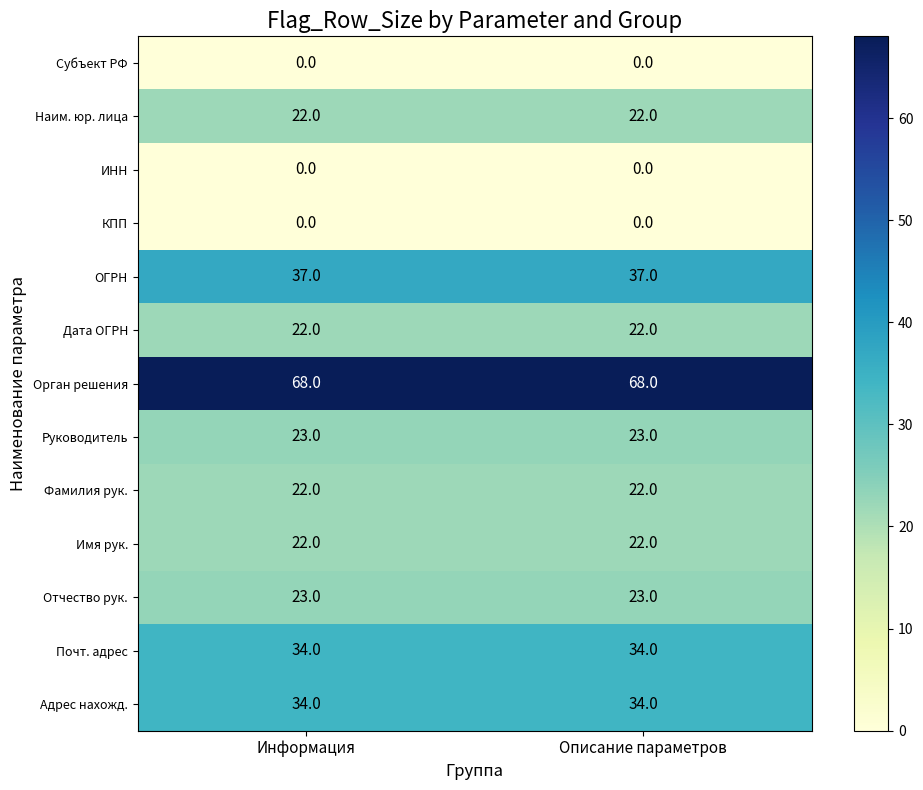

What is the difference between the highest and lowest values at Описание параметров?

68